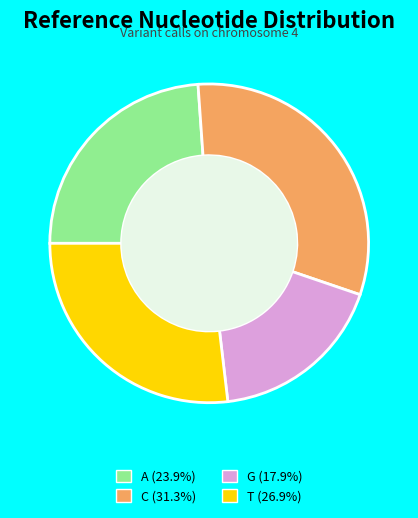

Which has a higher value, T or G?

T